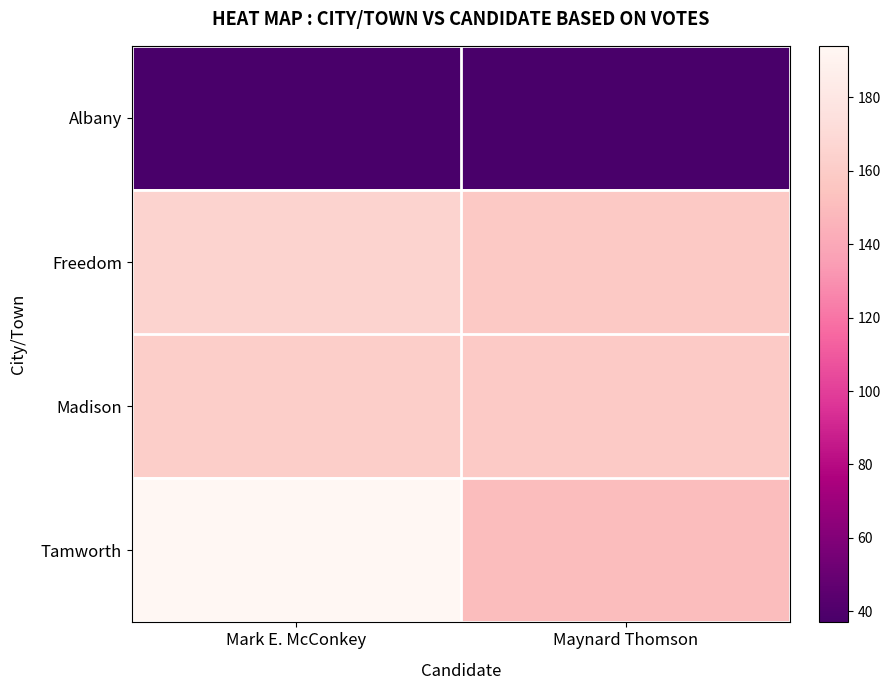

What is the total value across all series at Mark E. McConkey?

557